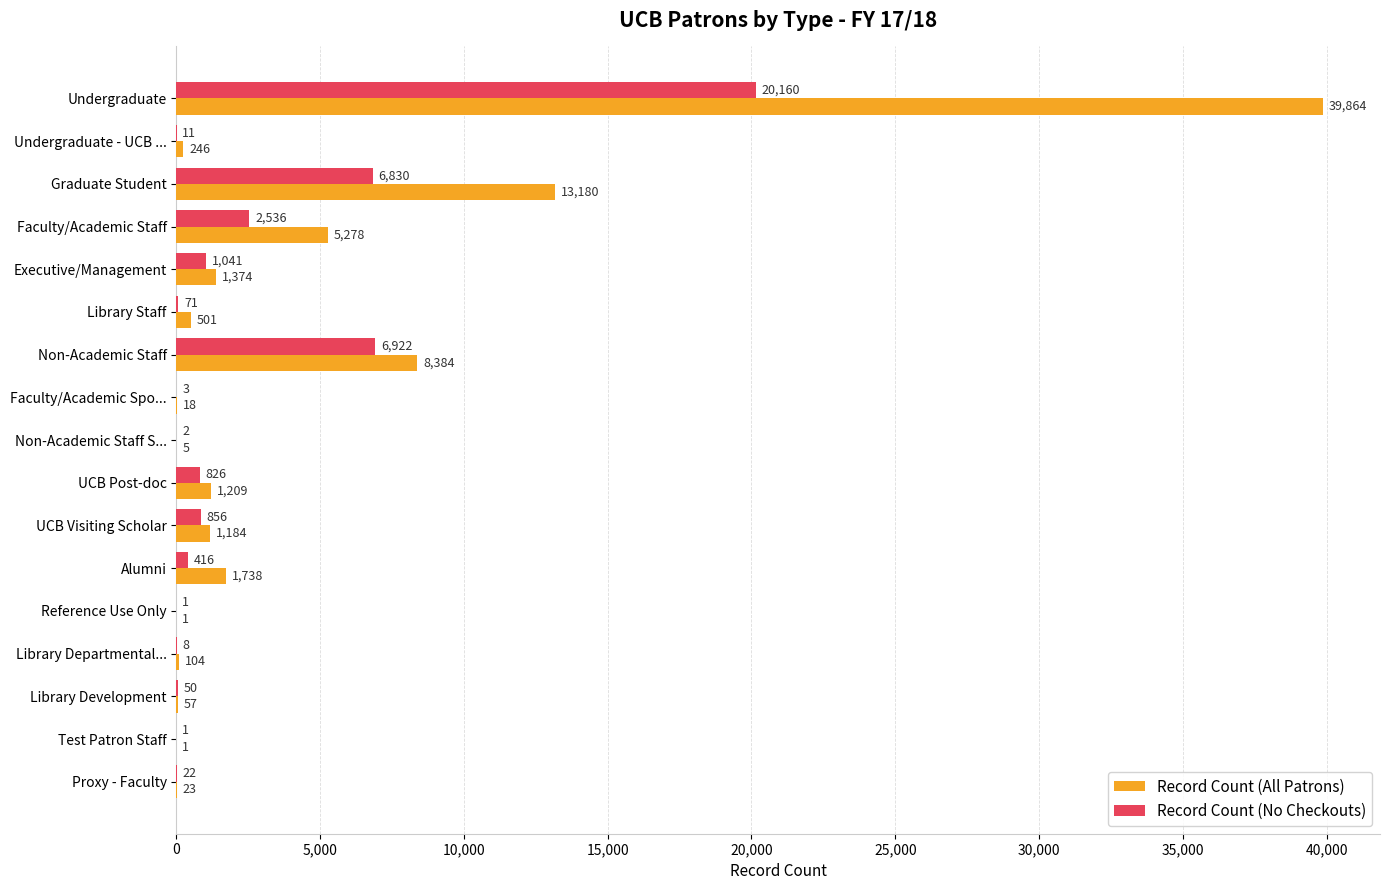

Where is Record Count (No Checkouts) nearest to the value 10080?

Non-Academic Staff